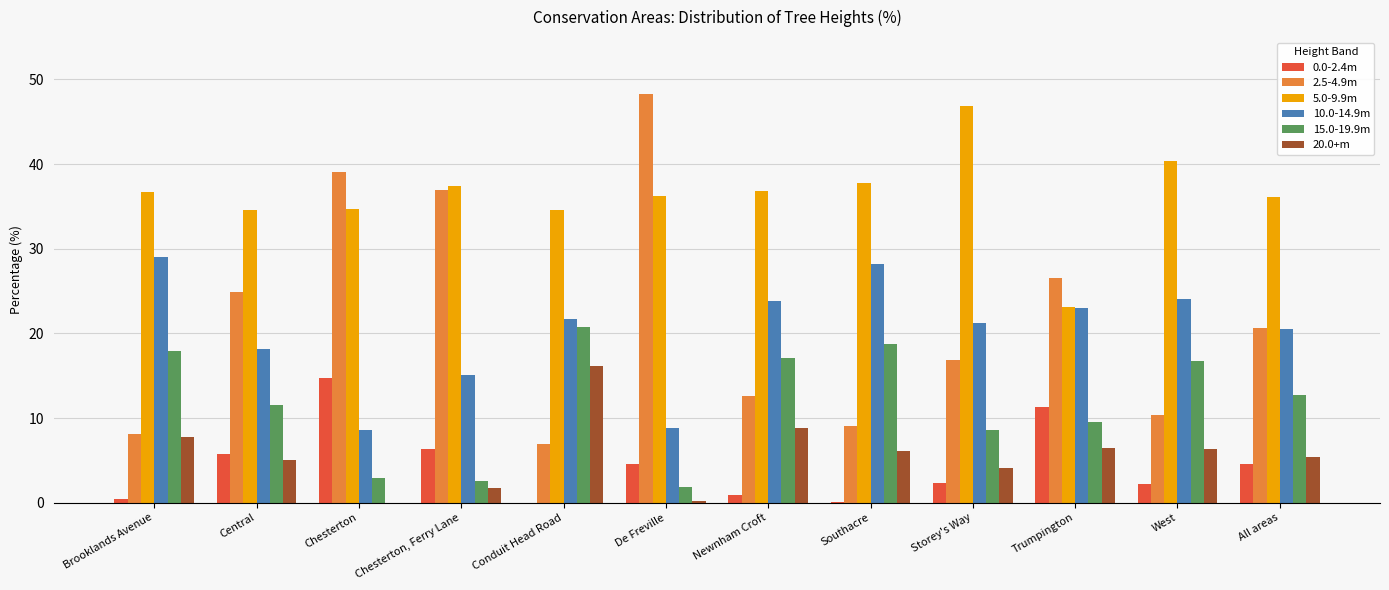

What is the sum of all 20.0+m values?

68.1